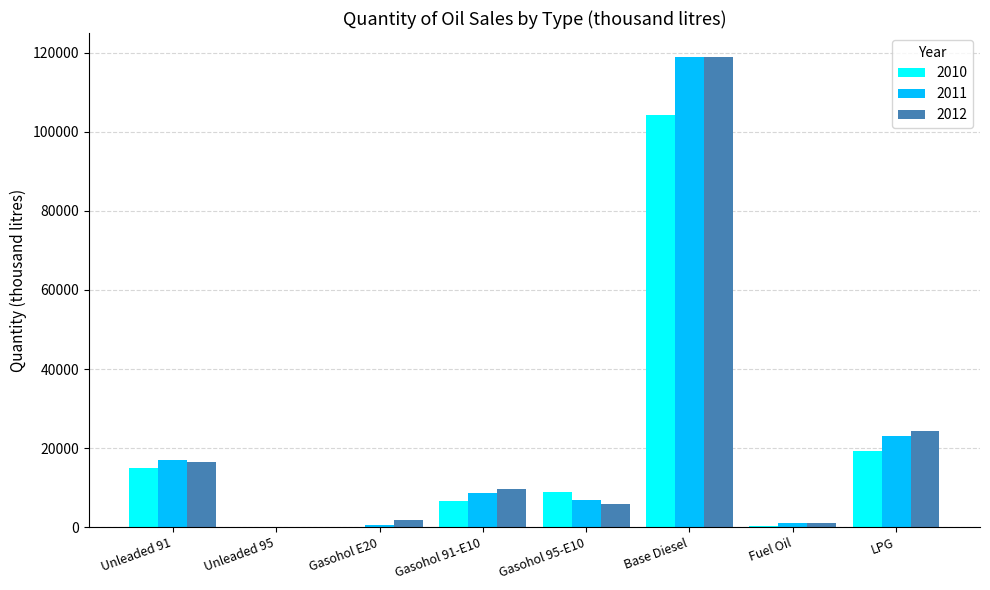

How many data points in 2011 are above 8650?

4